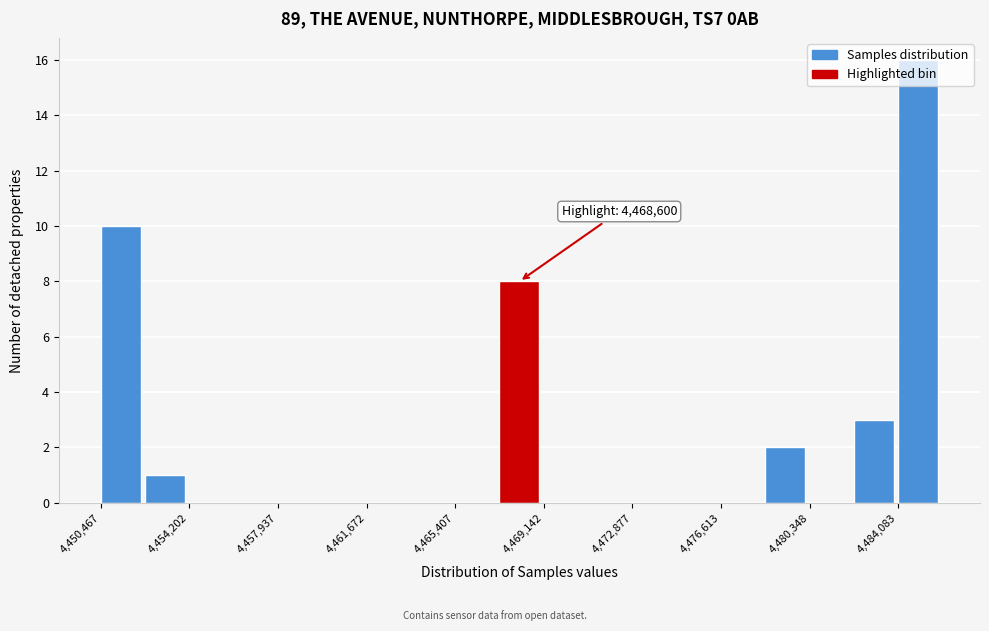

Read against the x-axis, roughly where is the centre of the tallest bar?

4485000